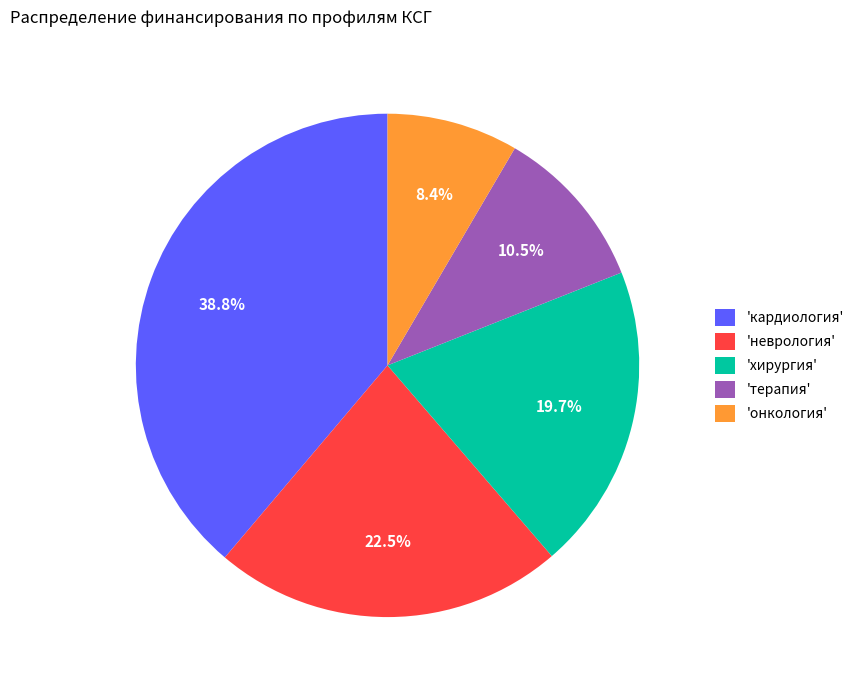

What percentage is NOT represented by 'терапия'?

89.5%